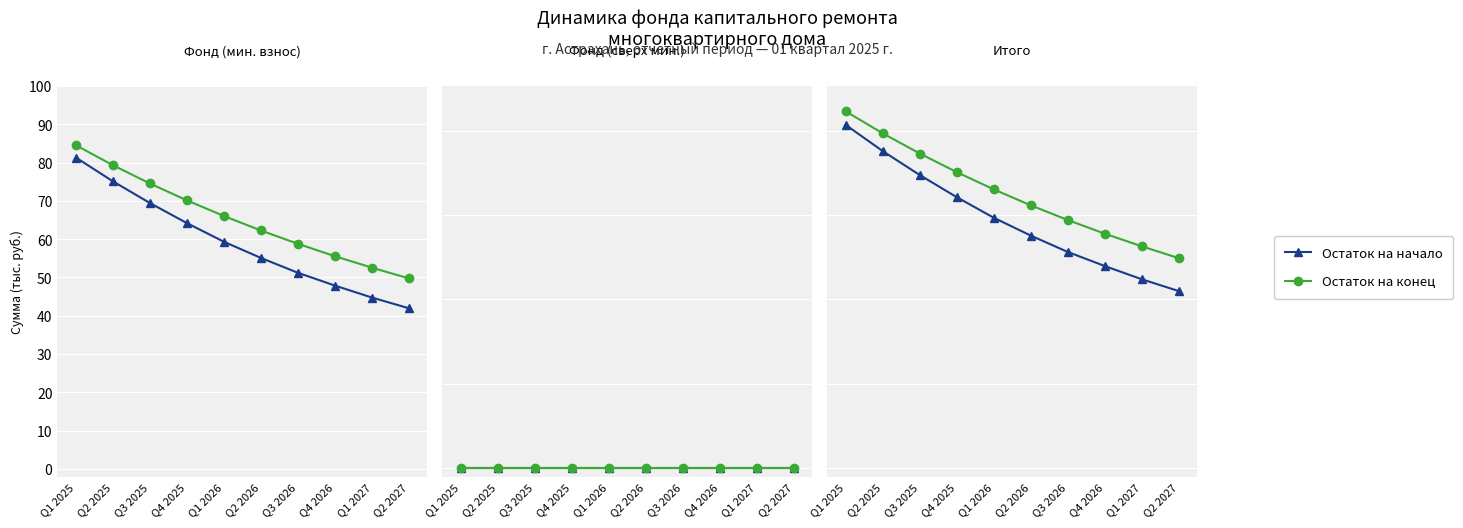

What is the label of the 8th point from the left?

Q4 2026